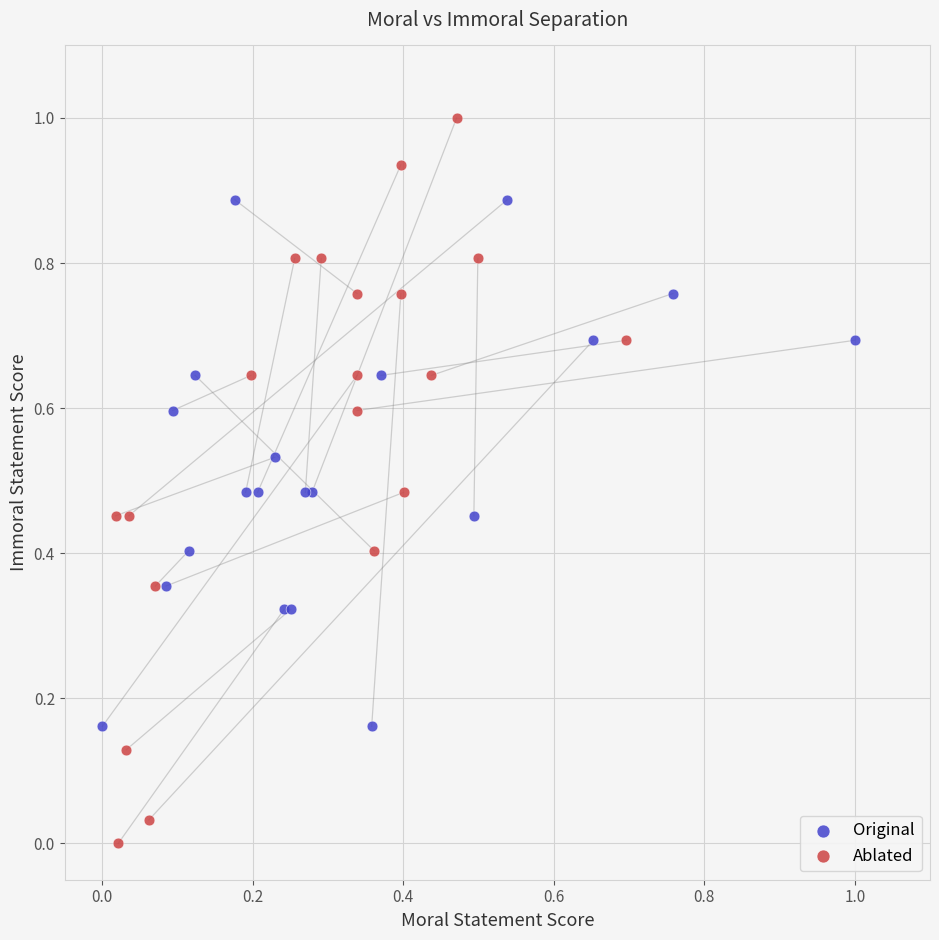

What are all the series names shown in the legend?

Original, Ablated